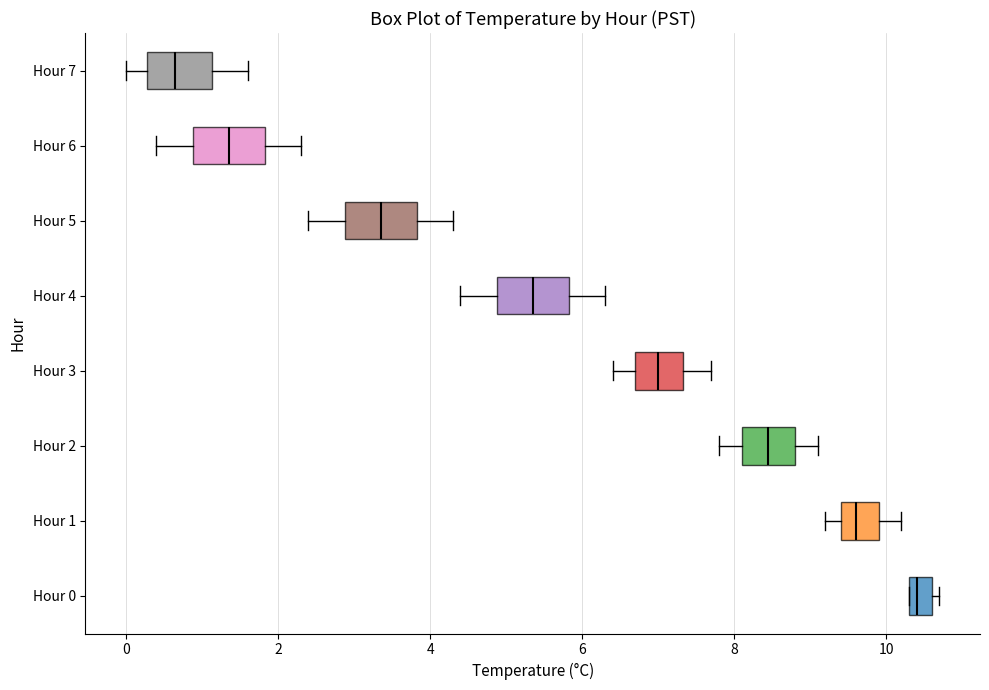

Which box's median line is the furthest to the right?

Hour 0